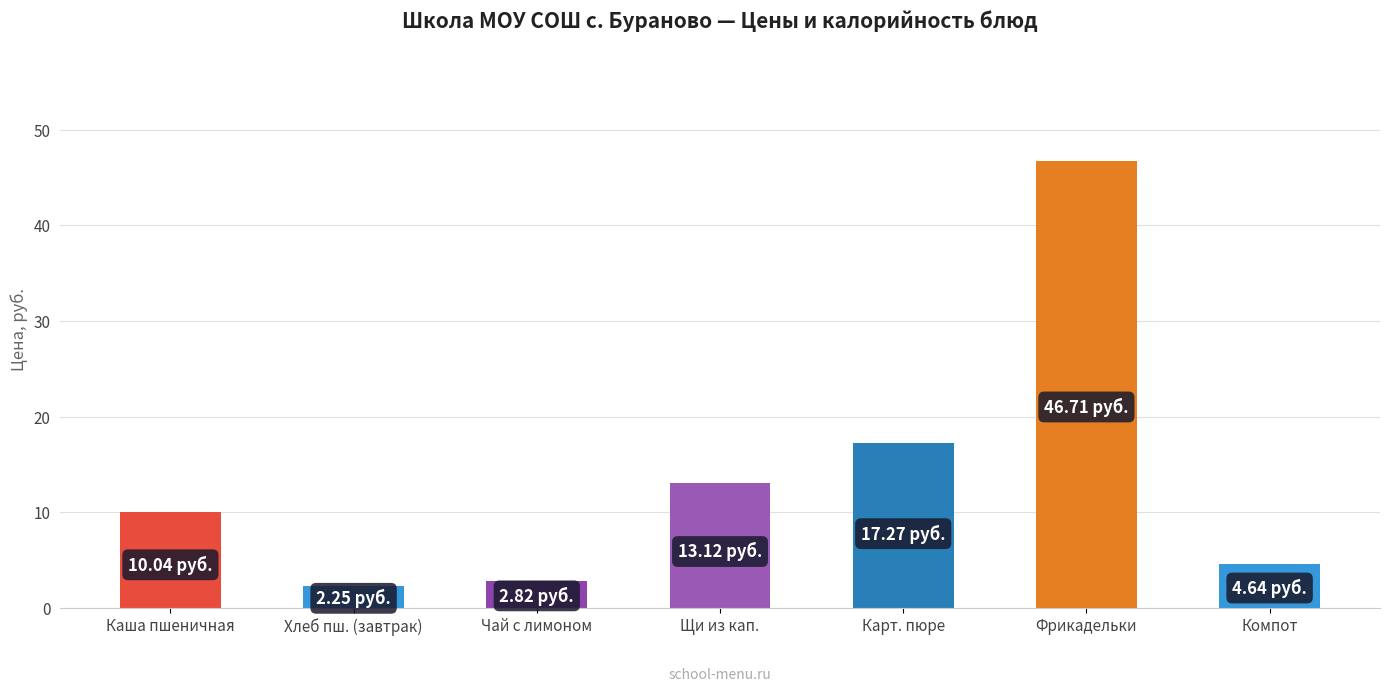

What is the change in value from Чай с лимоном to Щи из кап.?

+10.3